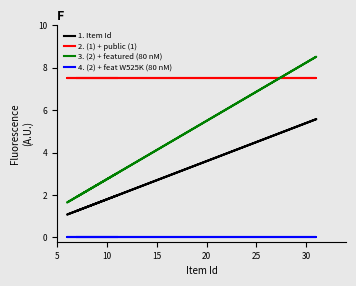

What are all the series names shown in the legend?

1. Item Id, 2. (1) + public (1), 3. (2) + featured (80 nM), 4. (2) + feat W525K (80 nM)